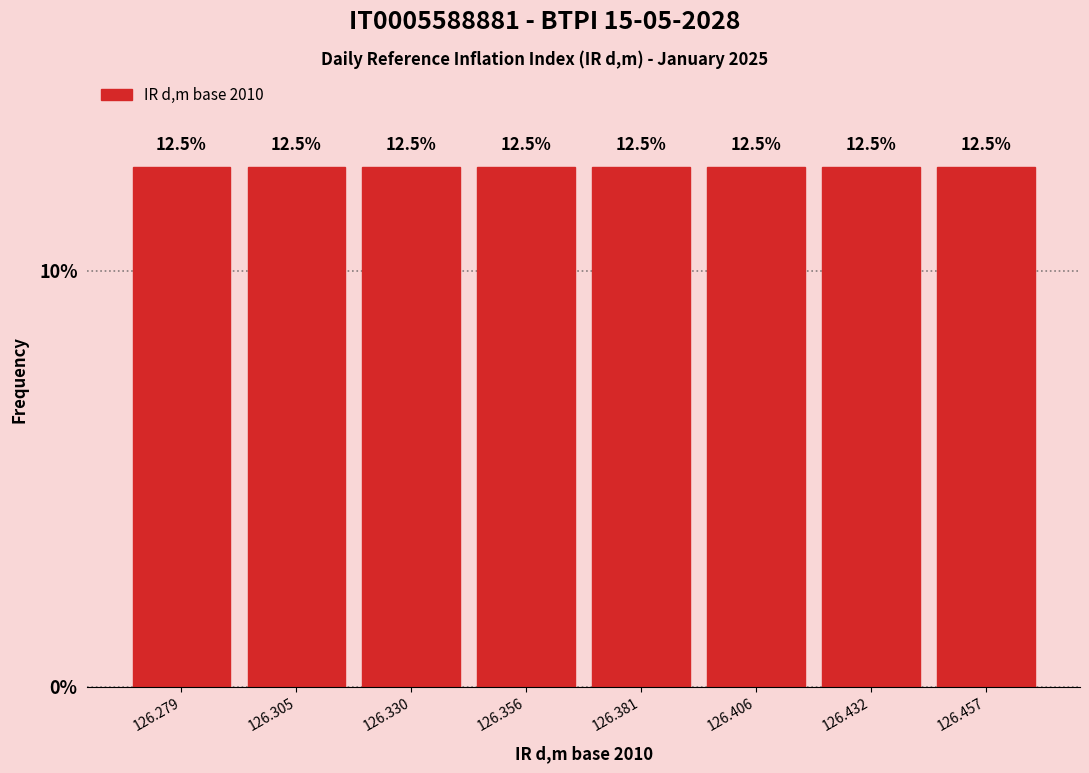

Reading left to right, list every bar in this chart as the range it spans on the x-axis followed by its height. The bar edges are not printed on the chart, so give them approximately, as read against the axis.

126.265 to 126.290: 12.5
126.290 to 126.320: 12.5
126.320 to 126.345: 12.5
126.345 to 126.370: 12.5
126.370 to 126.395: 12.5
126.395 to 126.420: 12.5
126.420 to 126.445: 12.5
126.445 to 126.470: 12.5